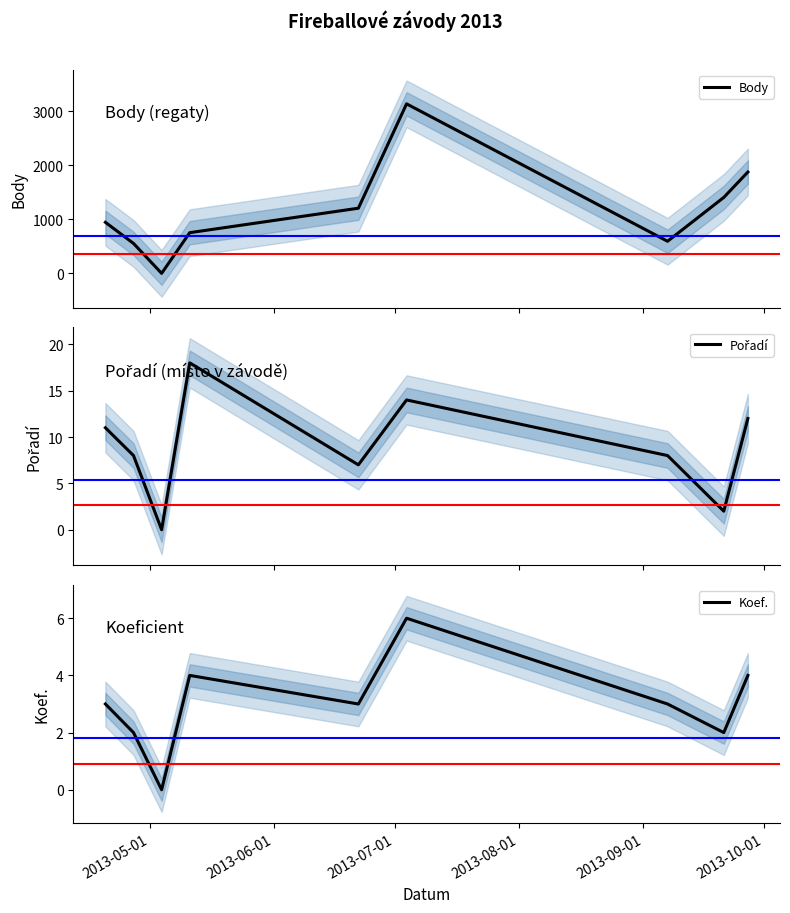

What are all the series names shown in the legend?

Body, Pořadí, Koef.